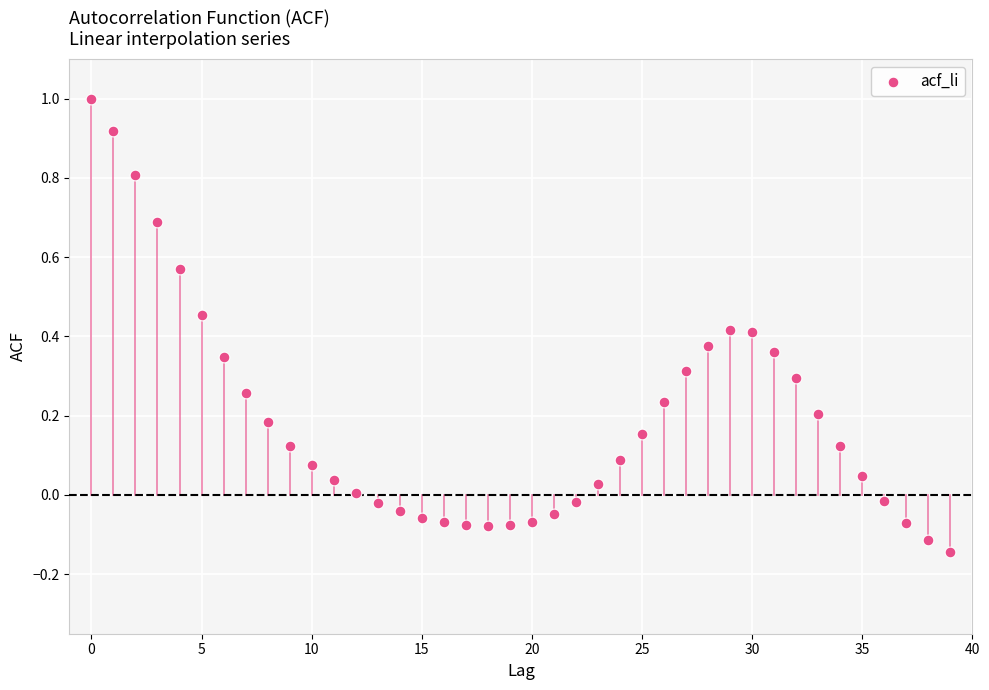

What is the range of Y values (max minus min)?

1.1